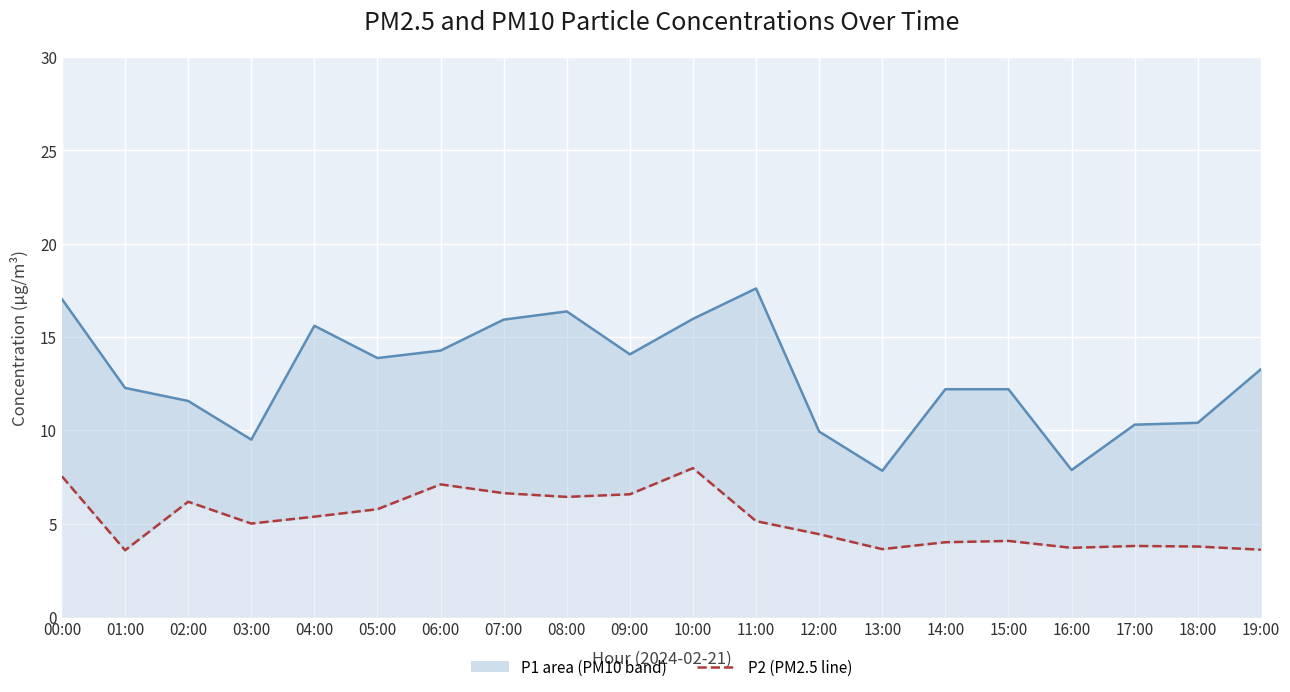

Which category has the highest value in the P1 (PM10) series?

11:00